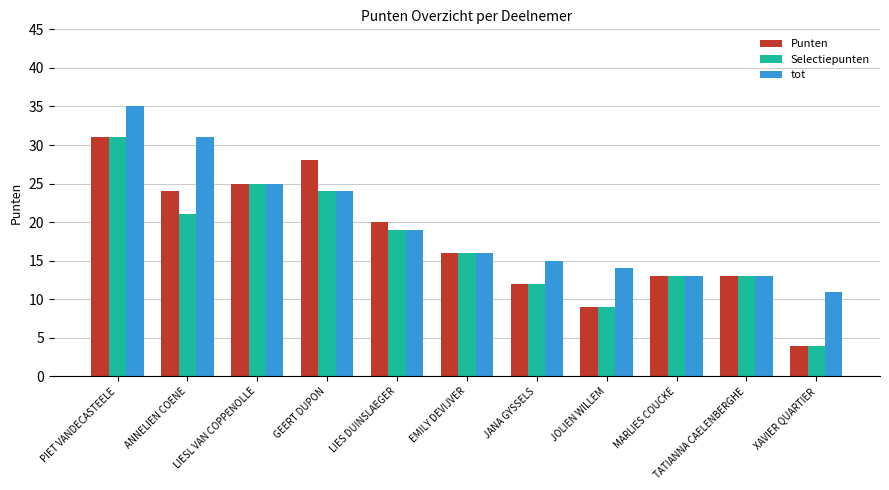

At which label does Selectiepunten first exceed 16?

PIET VANDECASTEELE